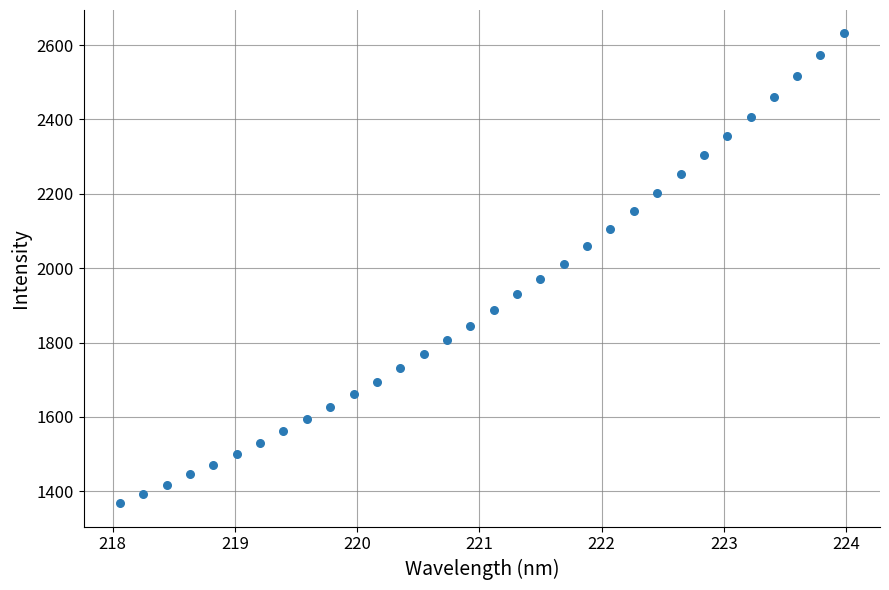

What is the range of Y values (max minus min)?

1263.0